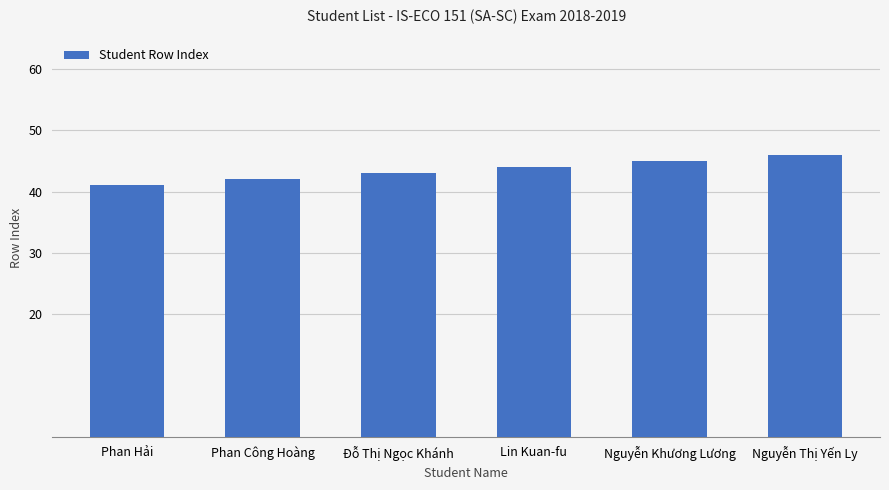

Count the values in the range 42 to 45.

4